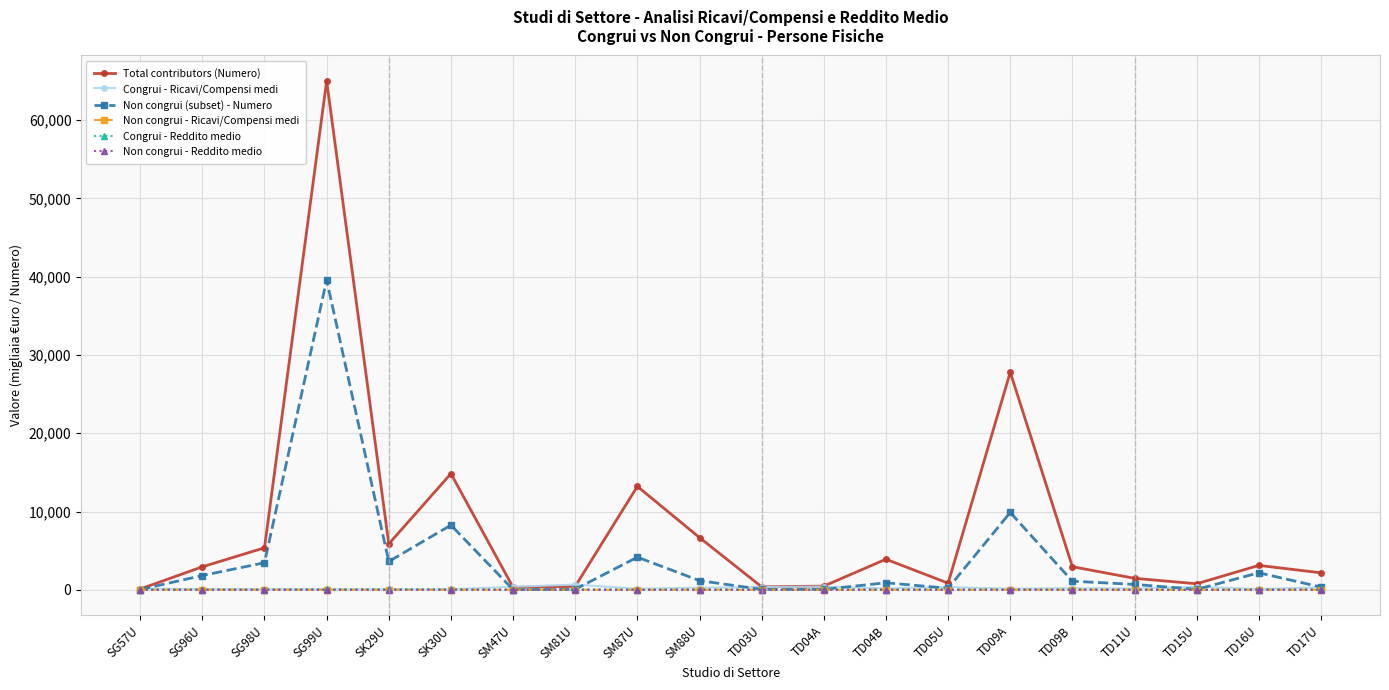

Which series has the largest range (max minus min)?

Total contributors (Numero)